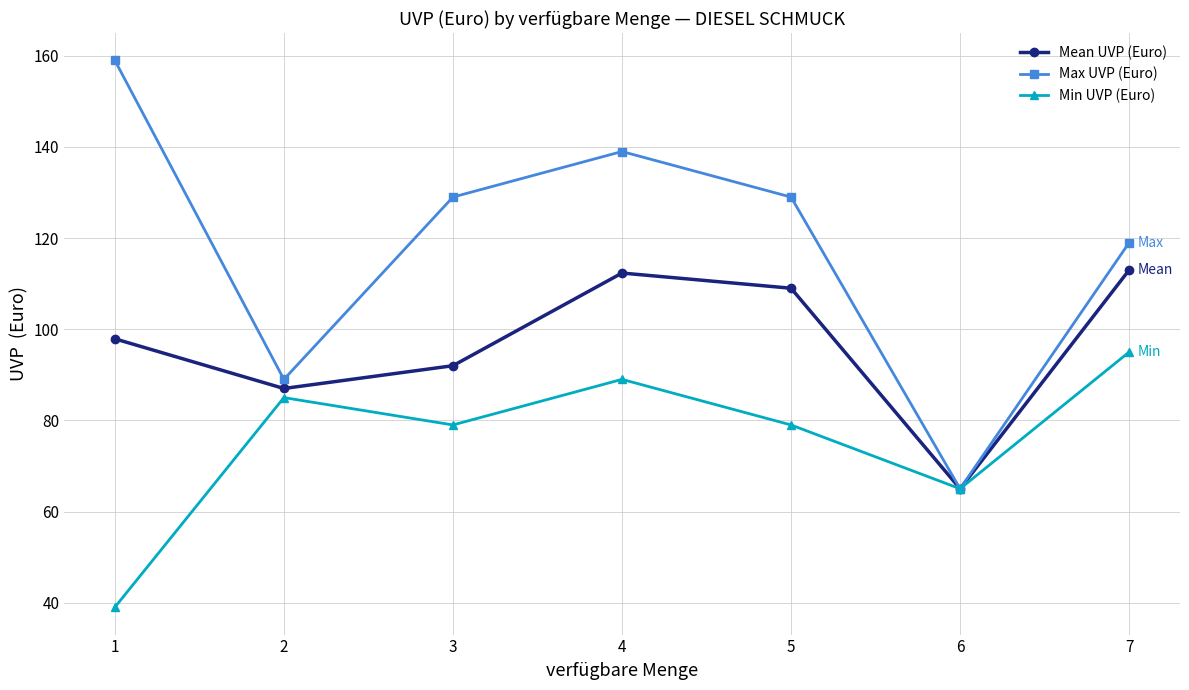

Reading left to right, list all the values displayed in this chart.

Mean UVP (Euro): 97.9	87.0	92.0	112.3	109.0	65.0	113.0
Max UVP (Euro): 159.0	89.0	129.0	139.0	129.0	65.0	119.0
Min UVP (Euro): 39.0	85.0	79.0	89.0	79.0	65.0	95.0